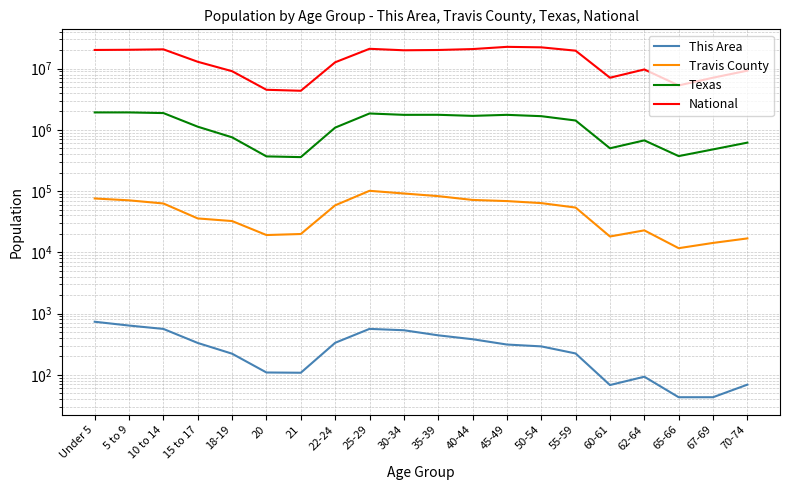

Reading right to left, what are all the values shown in this chart?

This Area: 69	43	43	93	68	223	291	312	381	441	534	562	333	108	109	221	331	561	637	735
Travis County: 16880	14246	11690	22853	18145	53862	63676	68721	71759	82766	91441	101132	58607	19926	19161	32421	35788	62789	70686	75774
Texas: 619156	480038	373062	674244	500523	1422924	1674869	1760467	1694795	1763587	1760434	1853039	1089024	359015	369040	755890	1127234	1881883	1928234	1928473
National: 9278166	7115361	5319902	9704197	7113727	19664805	22298125	22708591	20890964	20179642	19962099	21101849	12712576	4354294	4519129	9086089	12954254	20677194	20348657	20201362